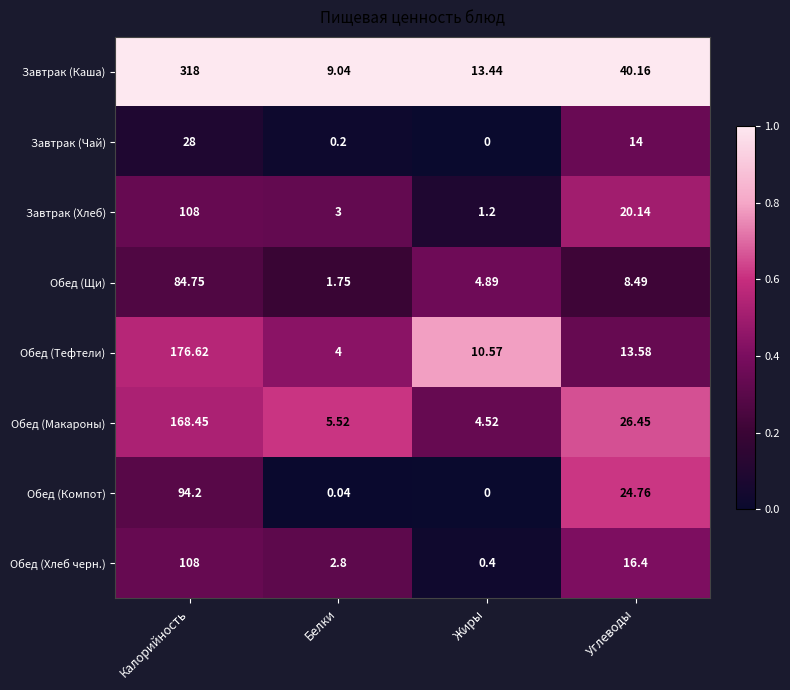

How many distinct data groups are displayed?

8